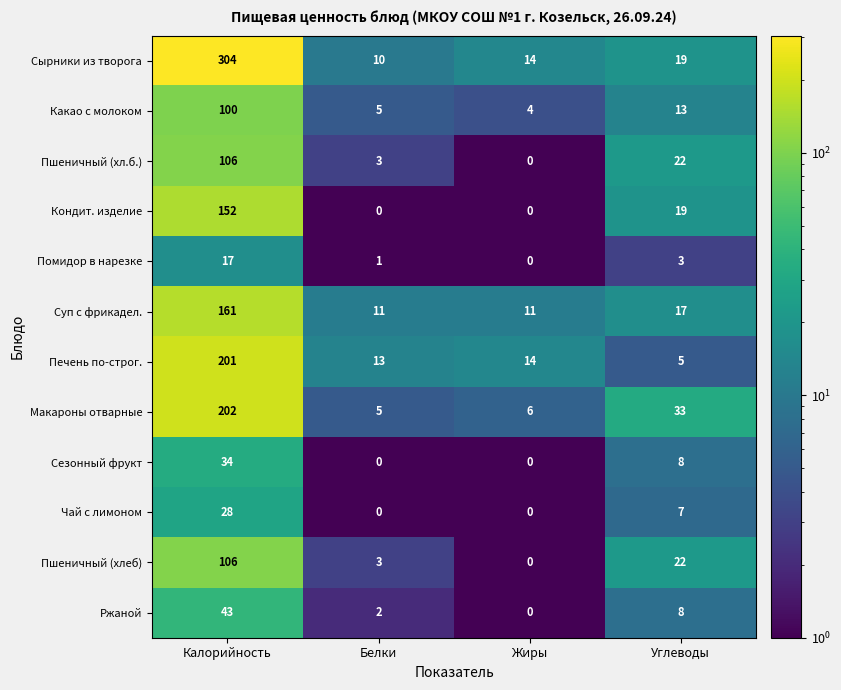

Which series has the widest spread of values?

Сырники из творога